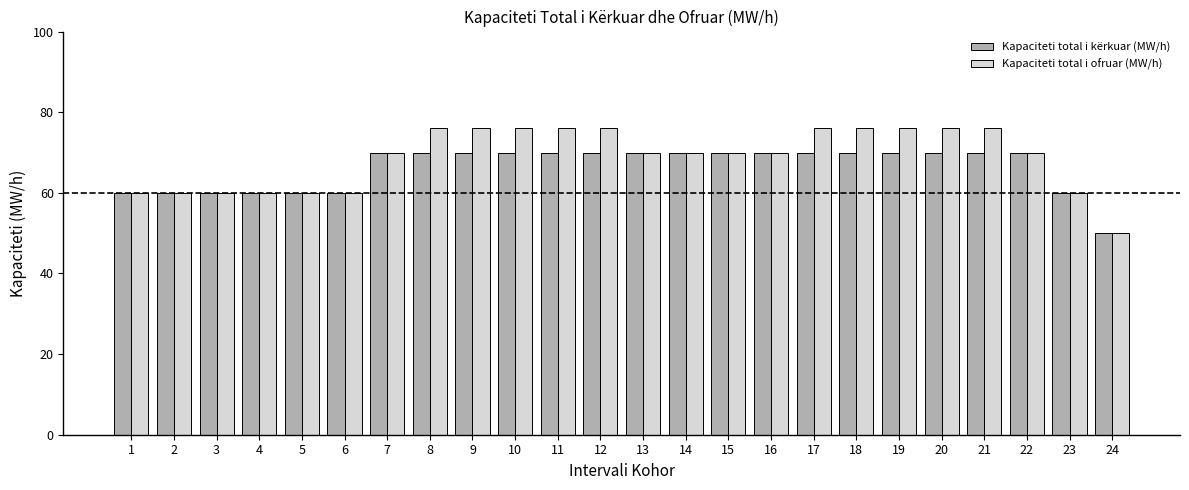

The Kapaciteti total i kërkuar (MW/h) series shows 99 at 5. True or false?

False